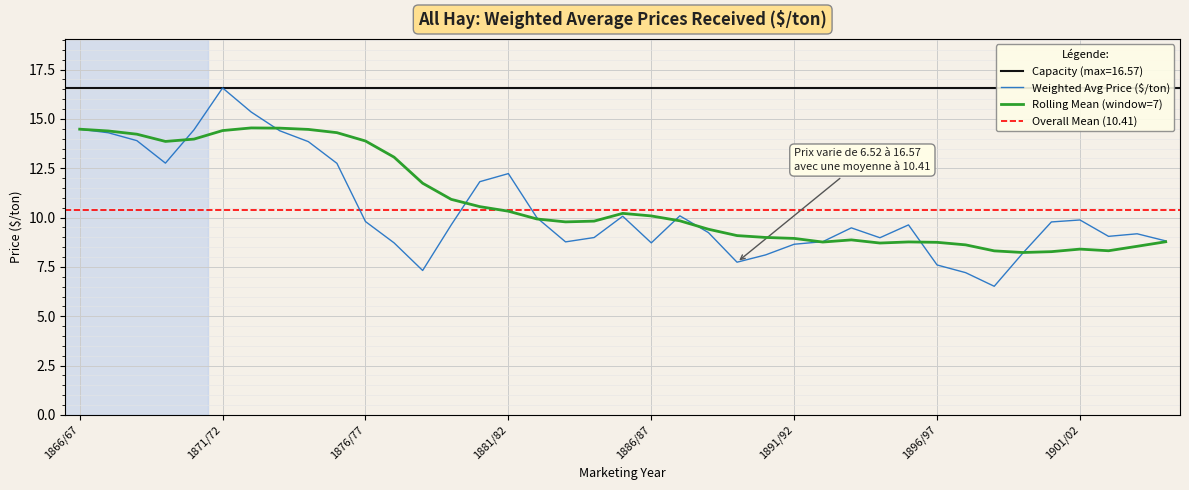

What is the sum of the values at 1874/75 and 1868/69?

27.8